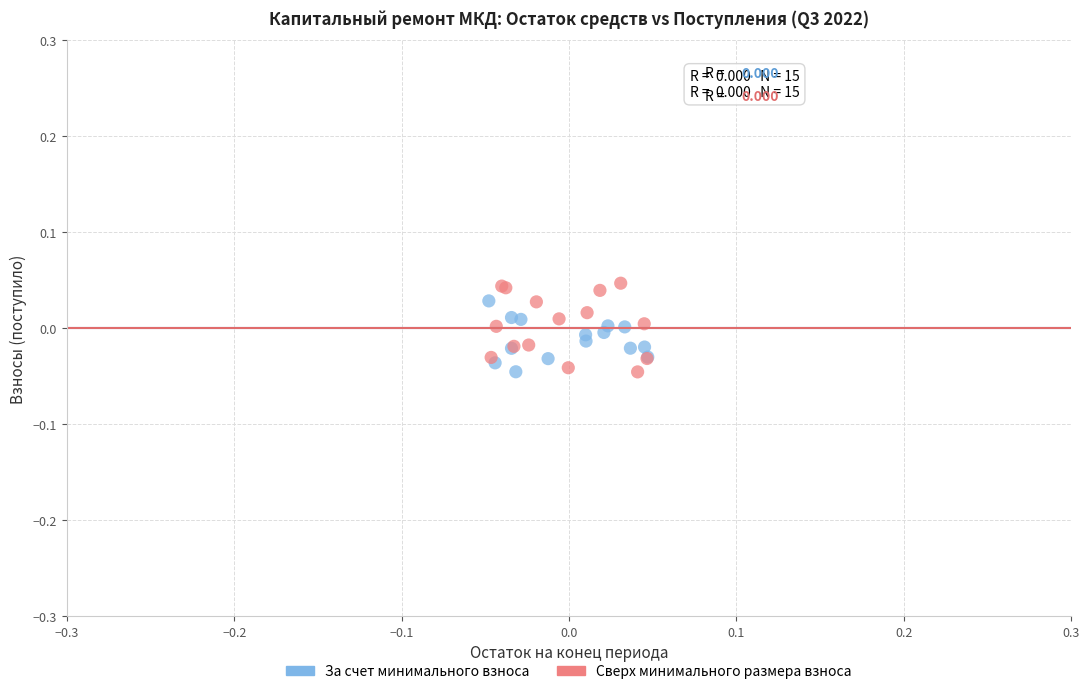

Which series reaches the maximum Y coordinate?

Сверх минимального размера взноса